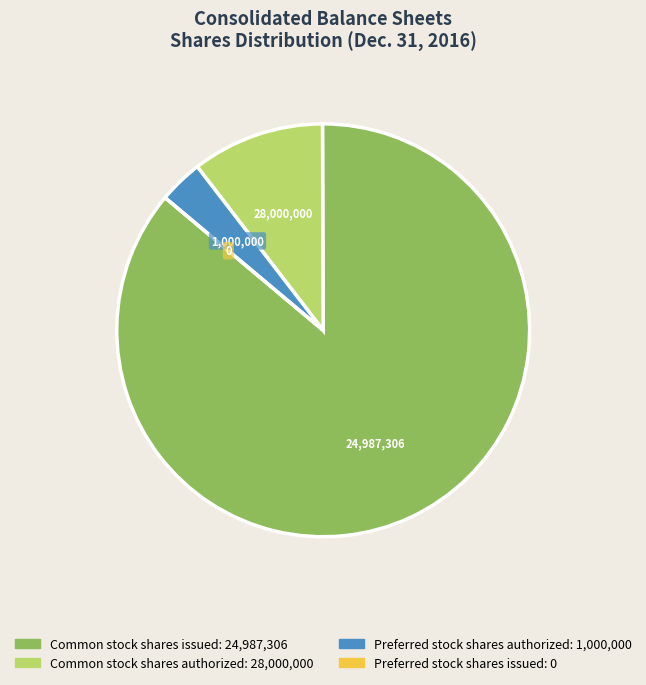

Does any single category account for the majority?

Yes